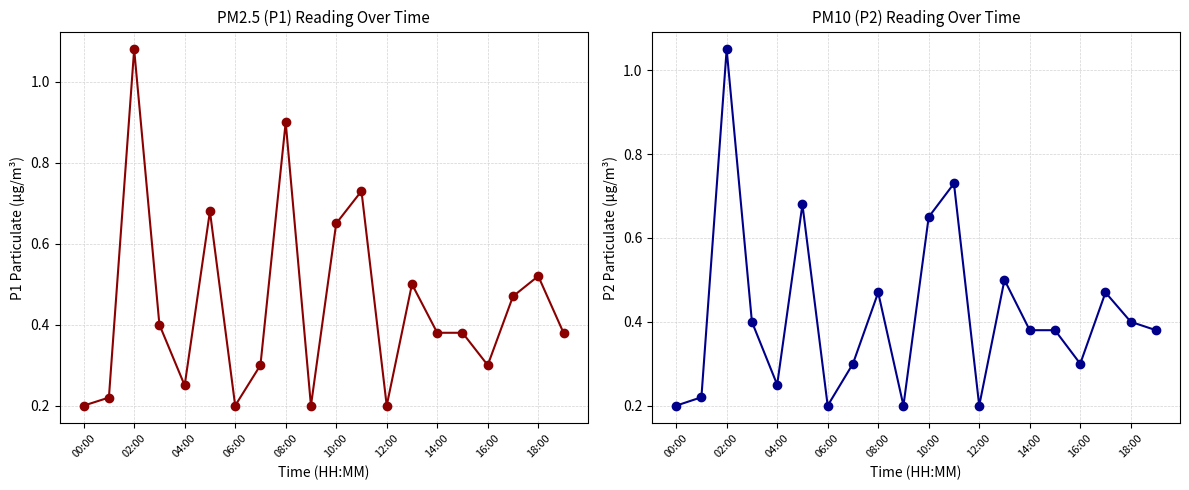

List the series in order of their overall mean, lowest first.

P2, P1